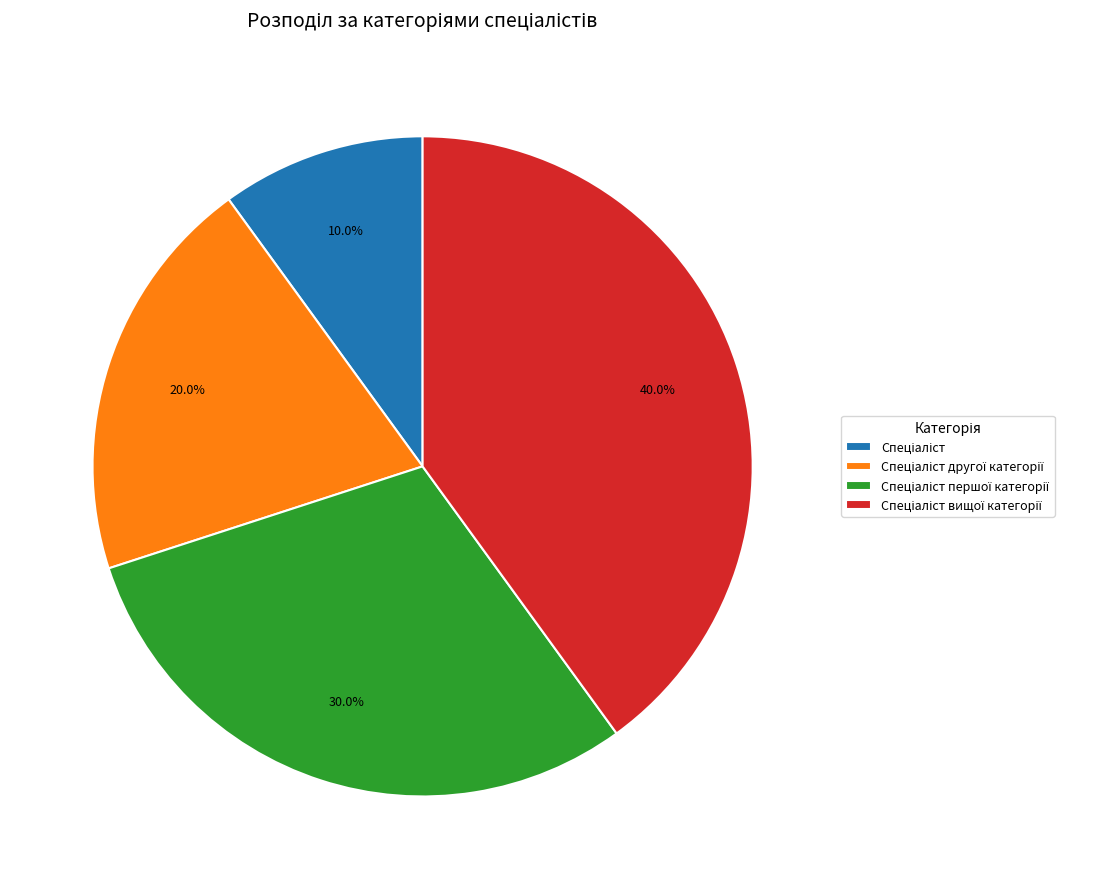

To the nearest percent, what is the difference between the largest and smallest slice percentages?

30%